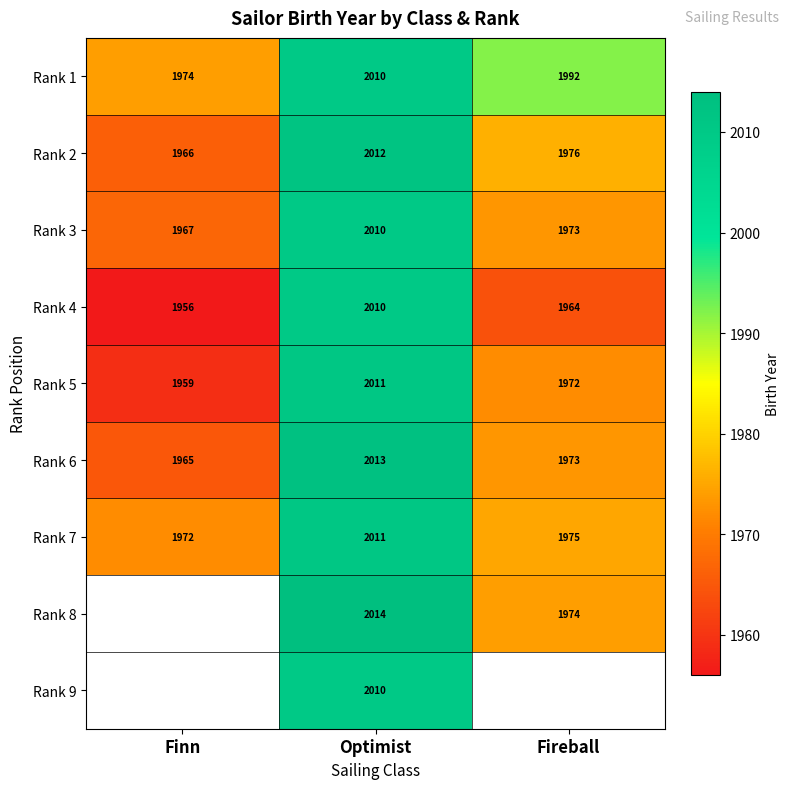

The value of Rank 3 at Finn is 915. True or false?

False